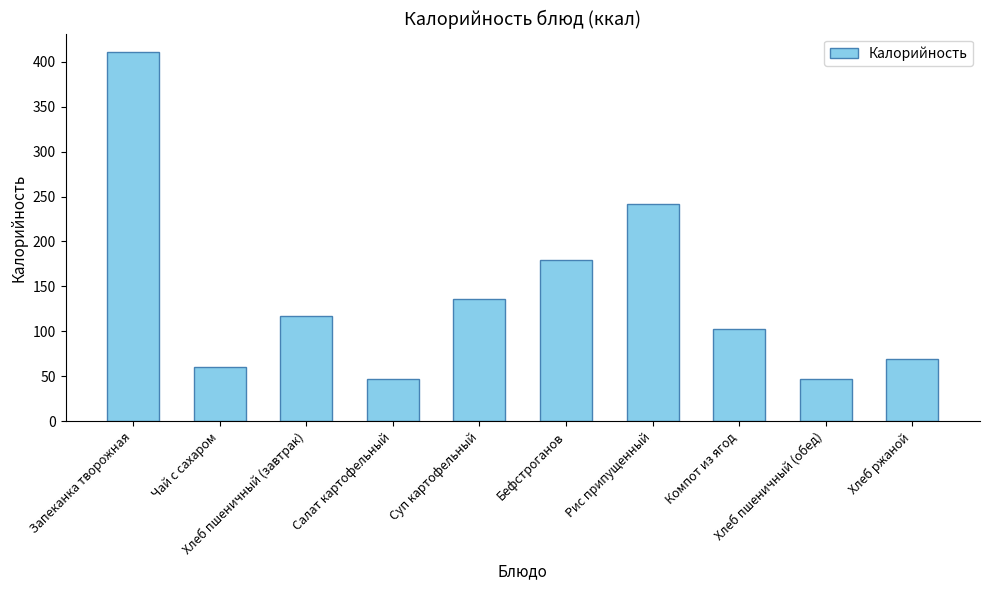

What is the greatest value displayed?

410.6